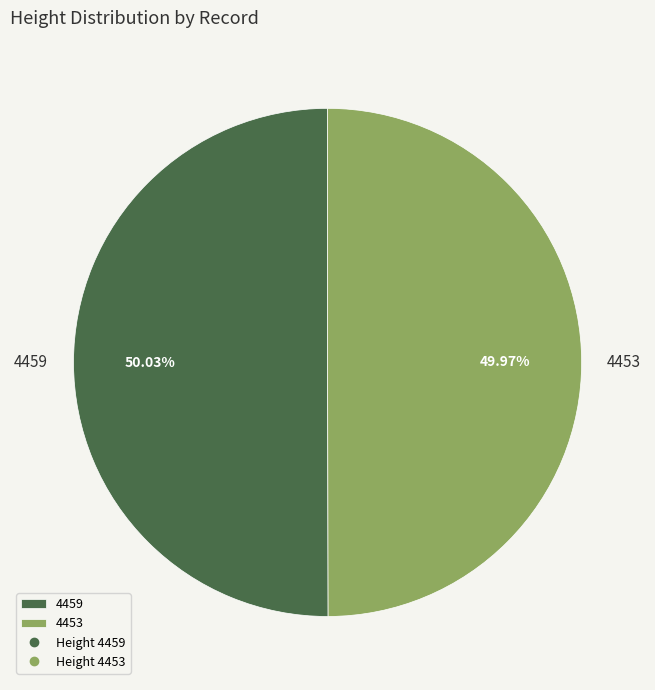

What portion of the pie excludes 4453?

50.0%